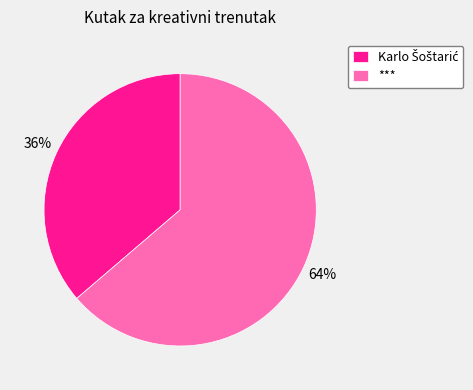

Is there a majority slice in this chart?

Yes